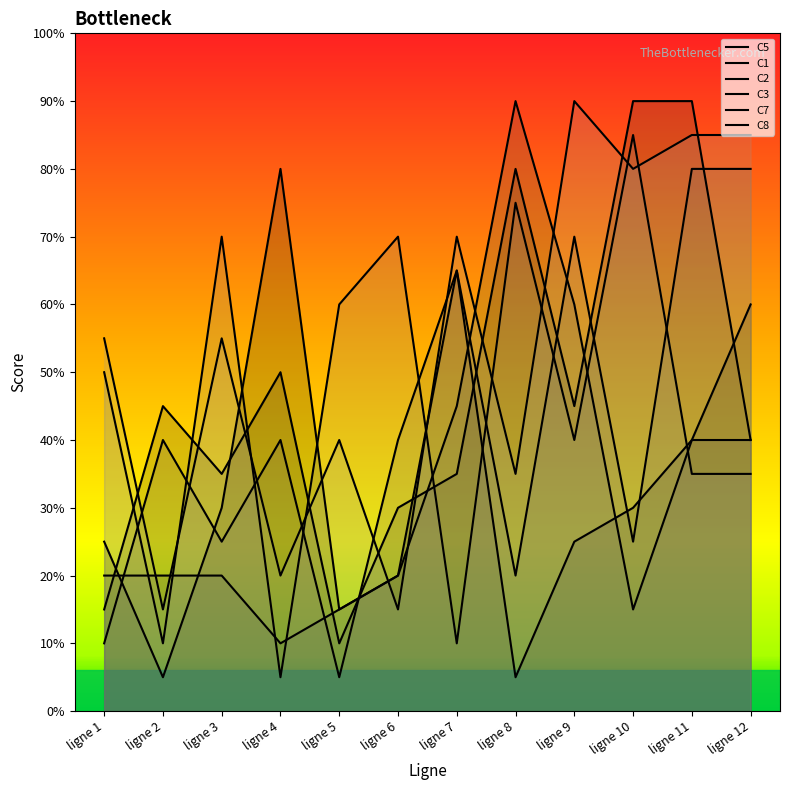

How many times do C5 and C2 cross each other?

4